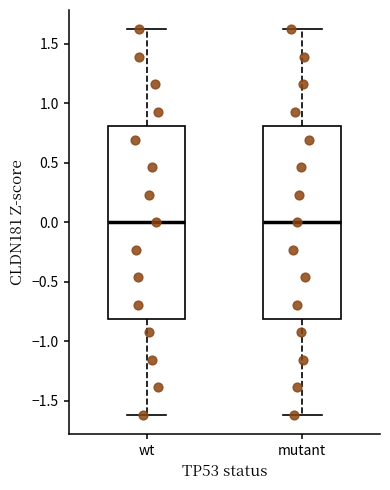

Where does the upper whisker of the box for mutant end on the y-axis? The values are not printed on the chart, so give them approximately, as read against the axis.

1.6